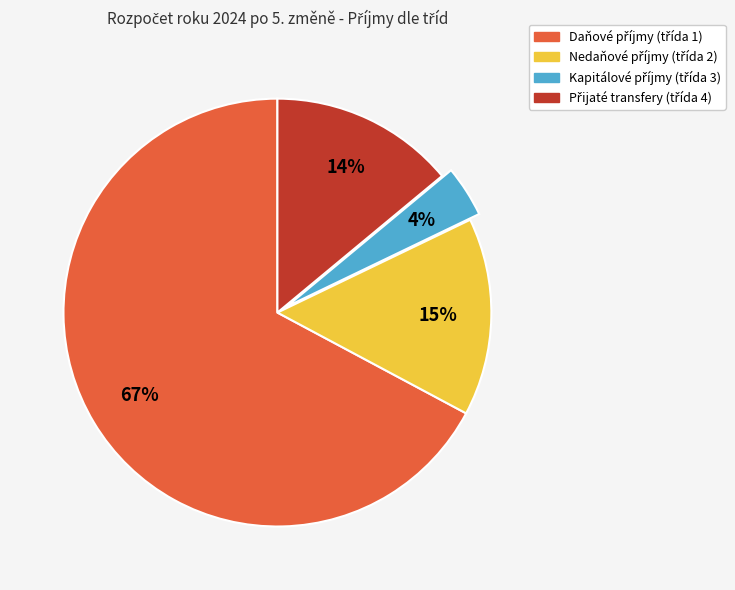

Is there a majority slice in this chart?

Yes